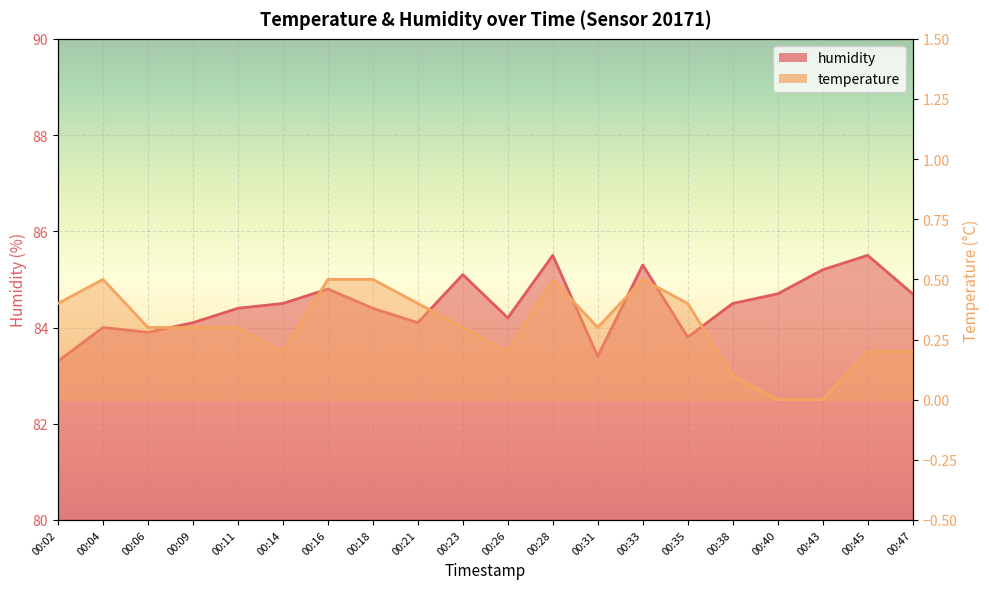

Which series has the widest spread of values?

humidity